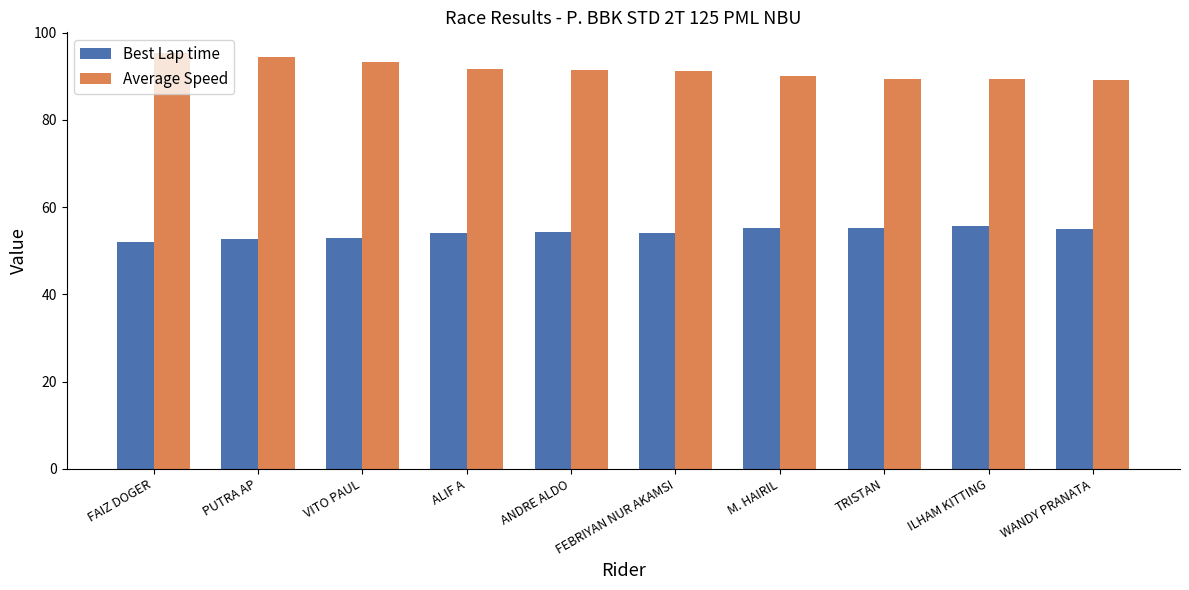

What is the difference between the Average Speed values at WANDY PRANATA and ALIF A?

2.5